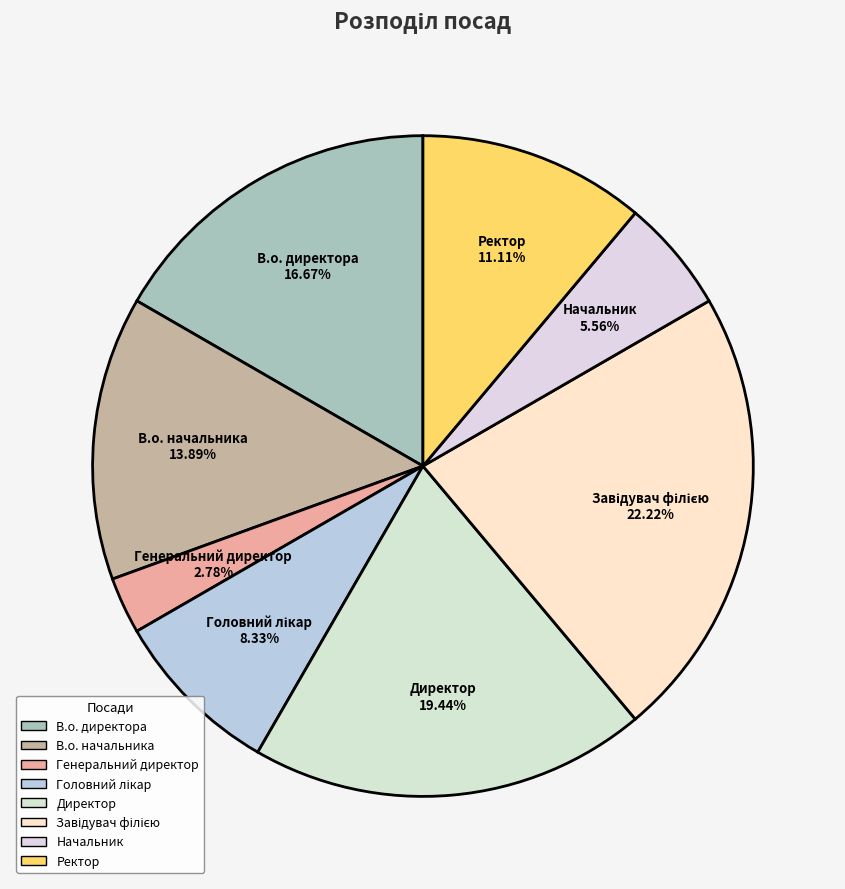

Which slice is the smallest?

Генеральний директор